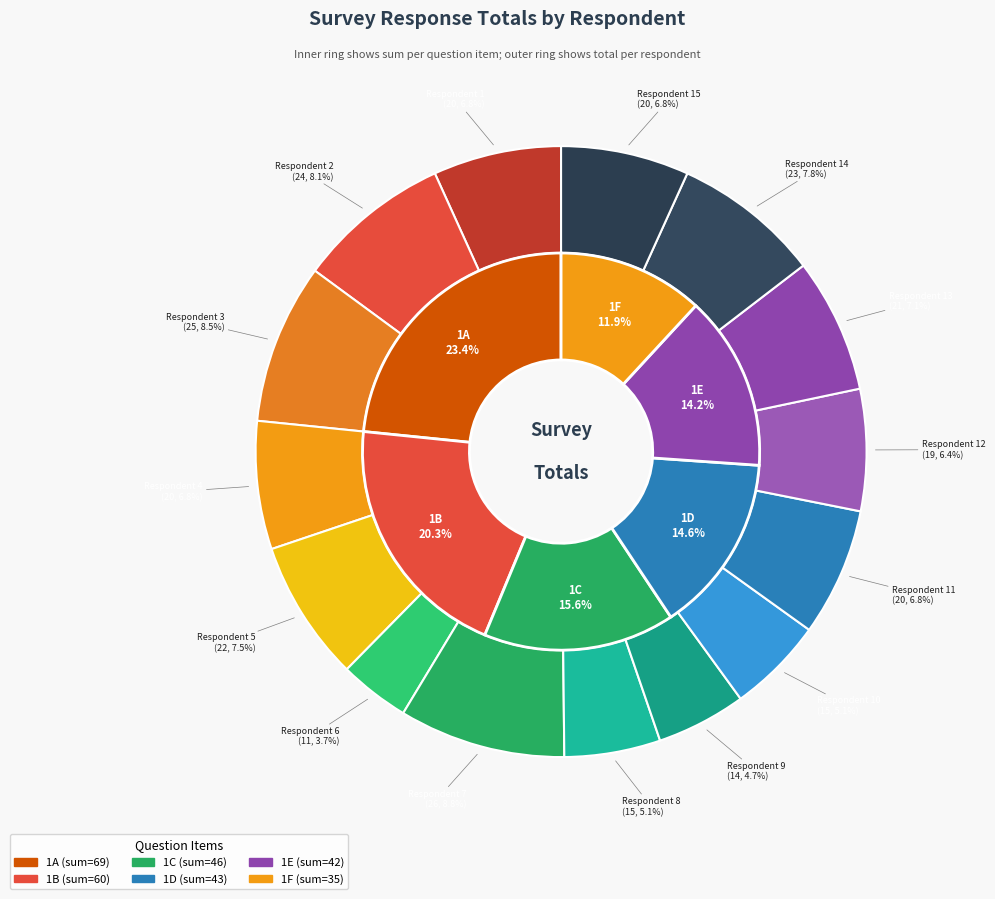

To the nearest percent, what portion does Respondent 1 represent?

7%